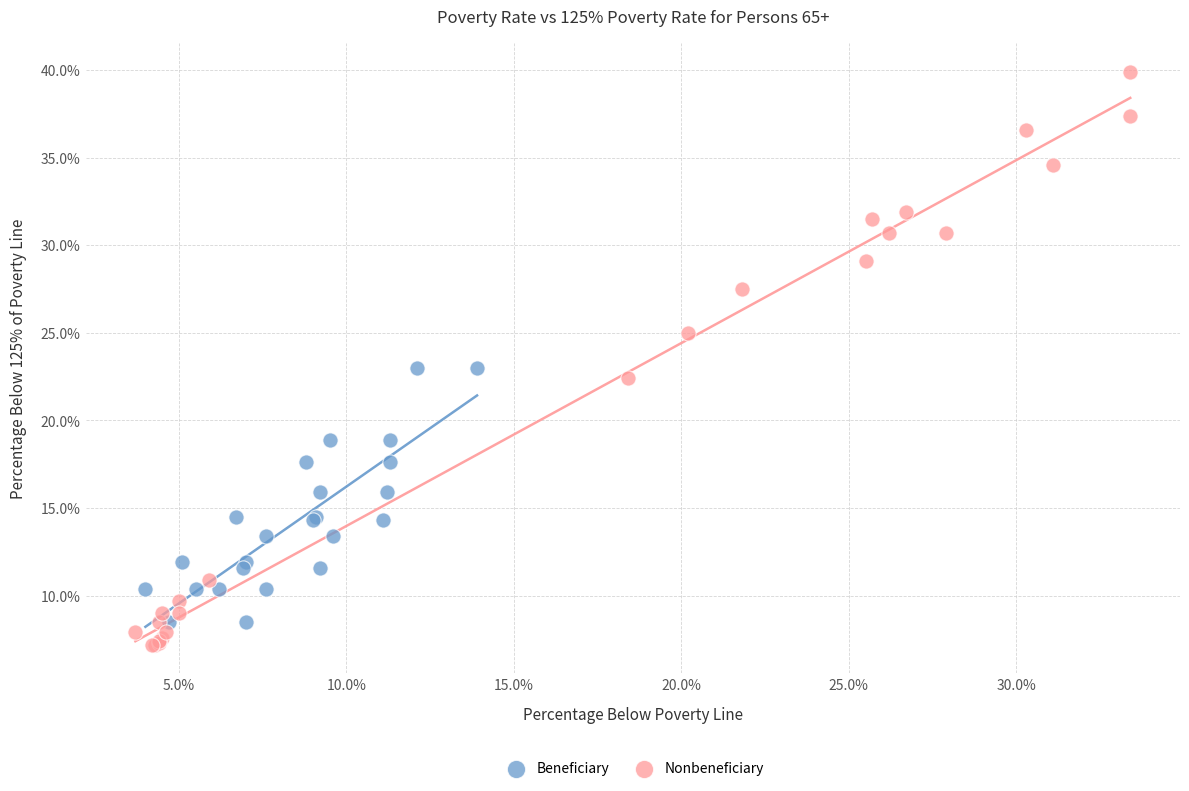

Which series reaches the minimum Y coordinate?

Nonbeneficiary